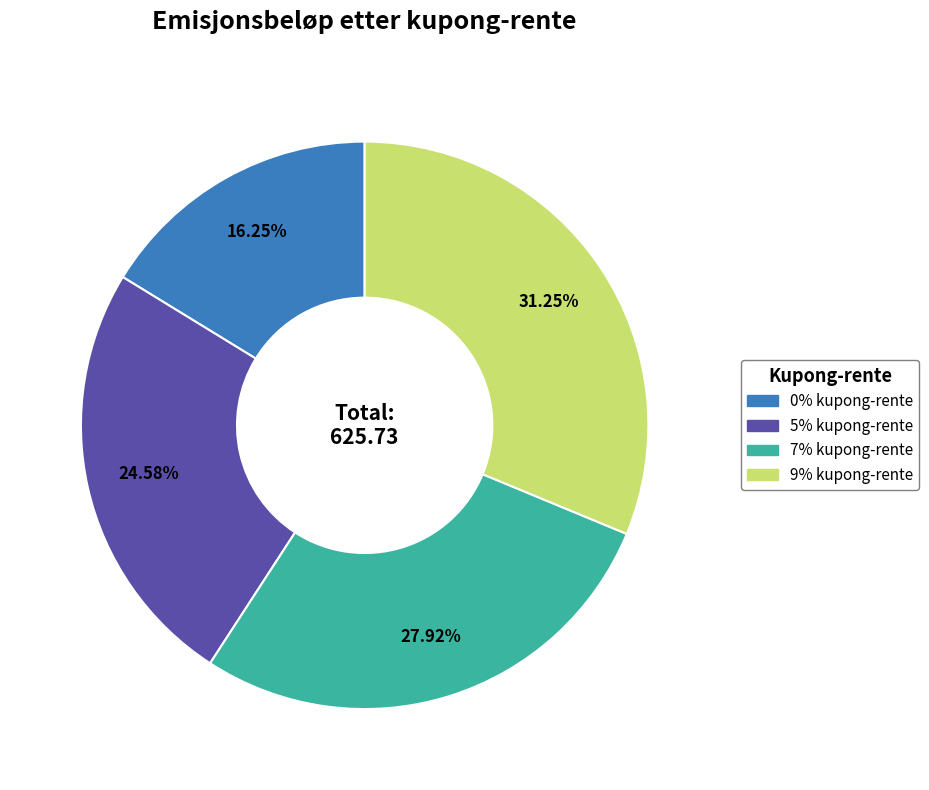

Rank the categories by value from lowest to highest.

0% kupong-rente, 5% kupong-rente, 7% kupong-rente, 9% kupong-rente